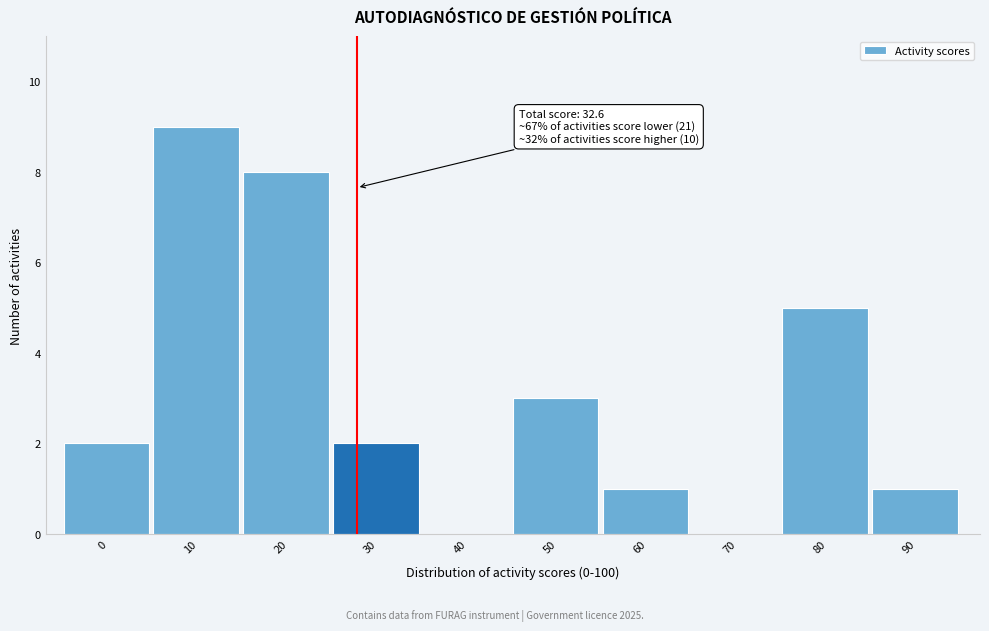

Reading left to right, list all the values displayed in this chart.

0=2	10=9	20=8	30=2	40=0	50=3	60=1	70=0	80=5	90=1